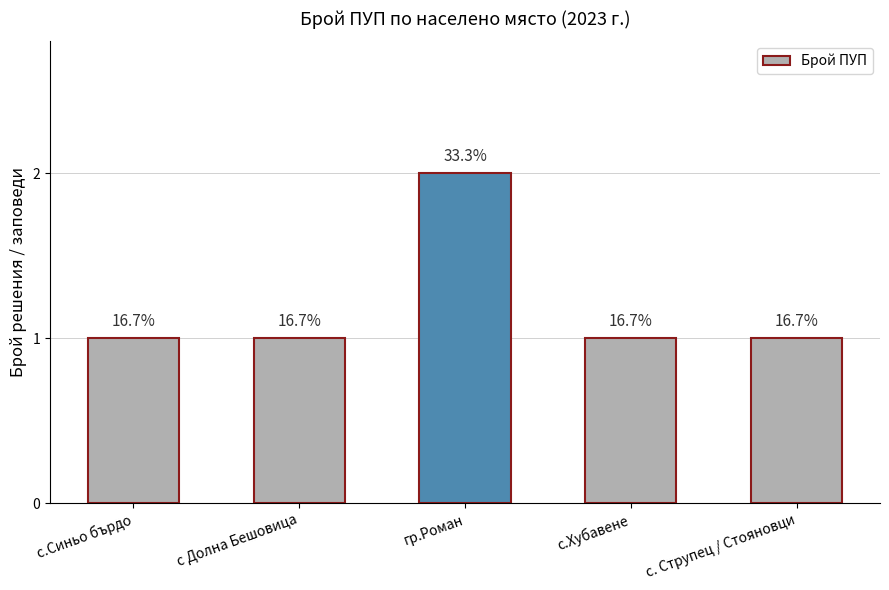

How many bars are there in total?

5